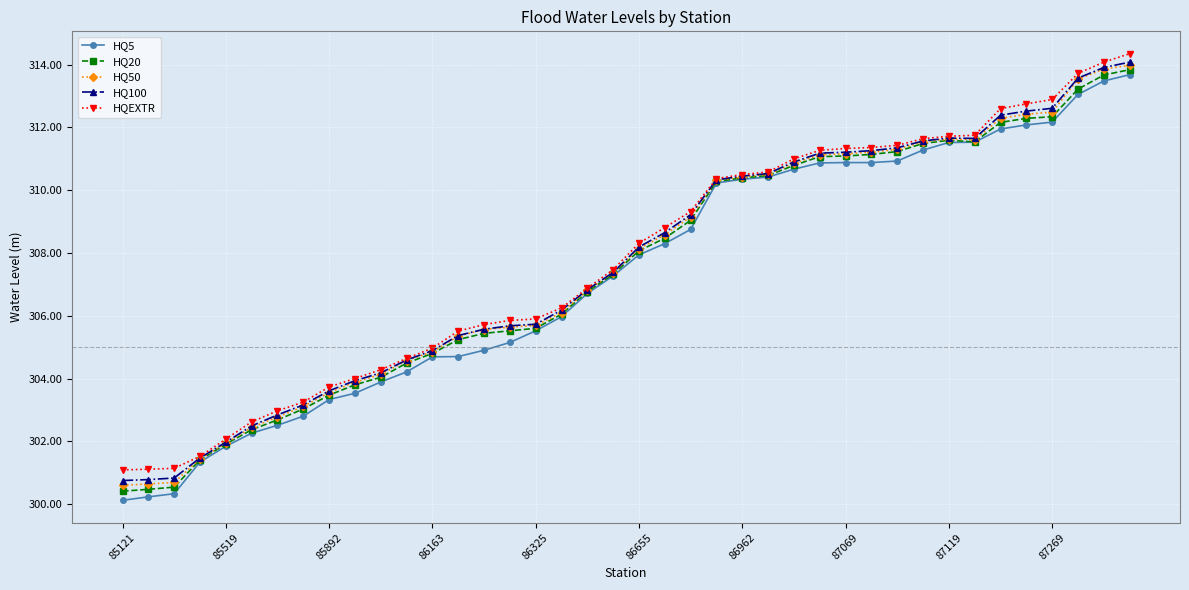

What is the value of the HQ5 point at the 5th from the left?

301.8